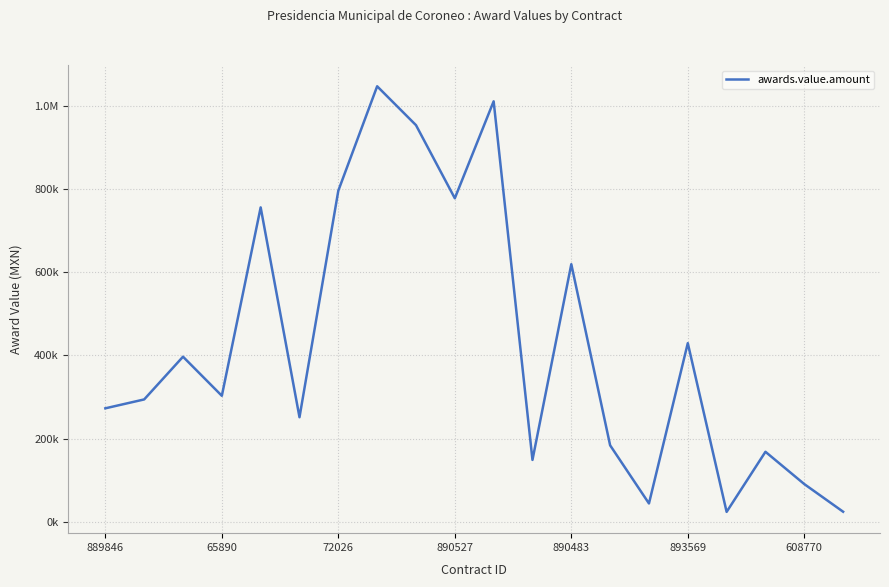

What is the average value?

429667.1